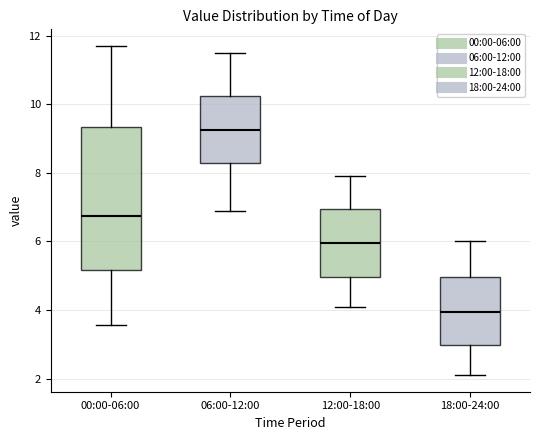

Reading left to right, transcribe this box plot: for each box, give where its median line is, the range the box spans, and where its two whiskers end, as read against the y-axis. The values are not printed on the chart, so give them approximately, as read against the axis.

00:00-06:00: median 6.8, box 5.2 to 9.4, whiskers 3.6 to 11.8
06:00-12:00: median 9.2, box 8.2 to 10.2, whiskers 7.0 to 11.6
12:00-18:00: median 6.0, box 5.0 to 7.0, whiskers 4.2 to 8.0
18:00-24:00: median 4.0, box 3.0 to 5.0, whiskers 2.2 to 6.0